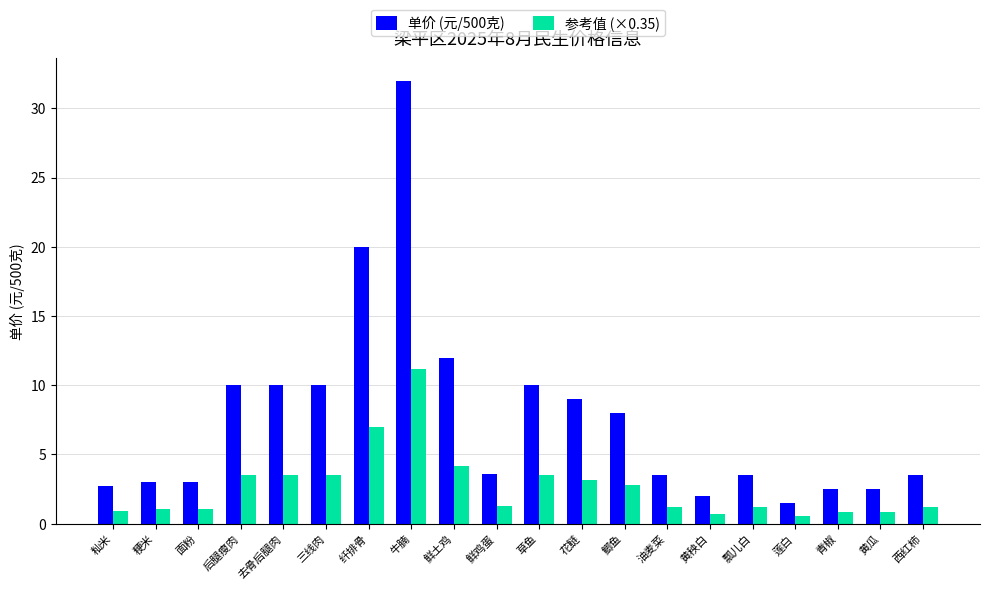

What is the label of the 5th bar from the left?

去骨后腿肉